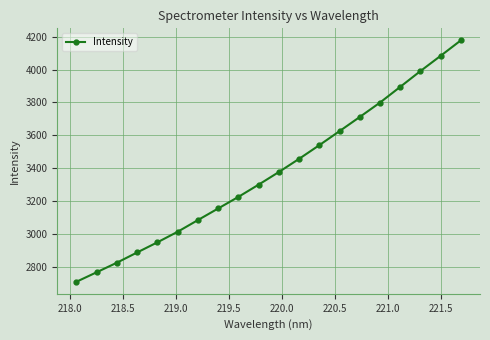

What is the value of the 18th point from the left?

3990.5